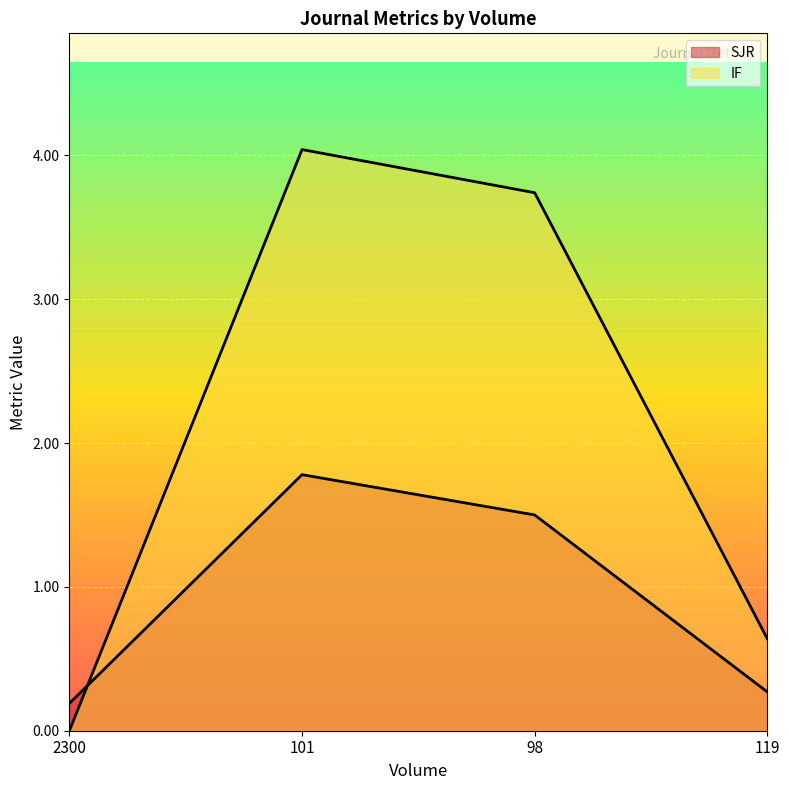

How many values in IF are above zero?

3